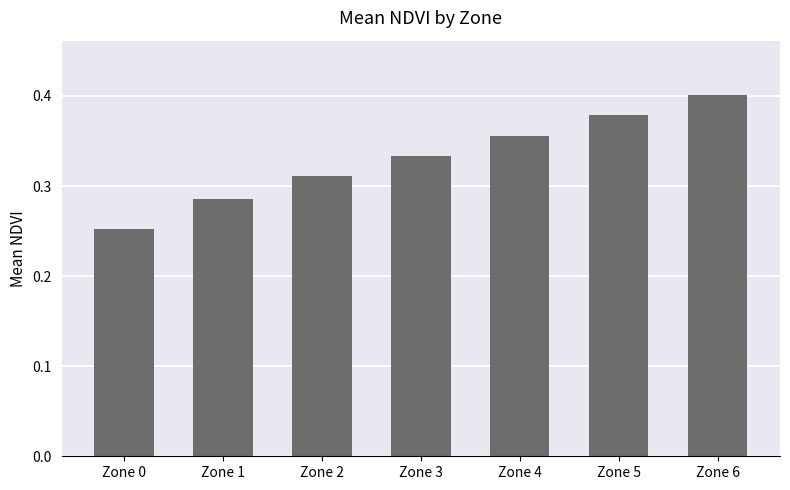

Rank the categories by value from lowest to highest.

Zone 0, Zone 1, Zone 2, Zone 3, Zone 4, Zone 5, Zone 6